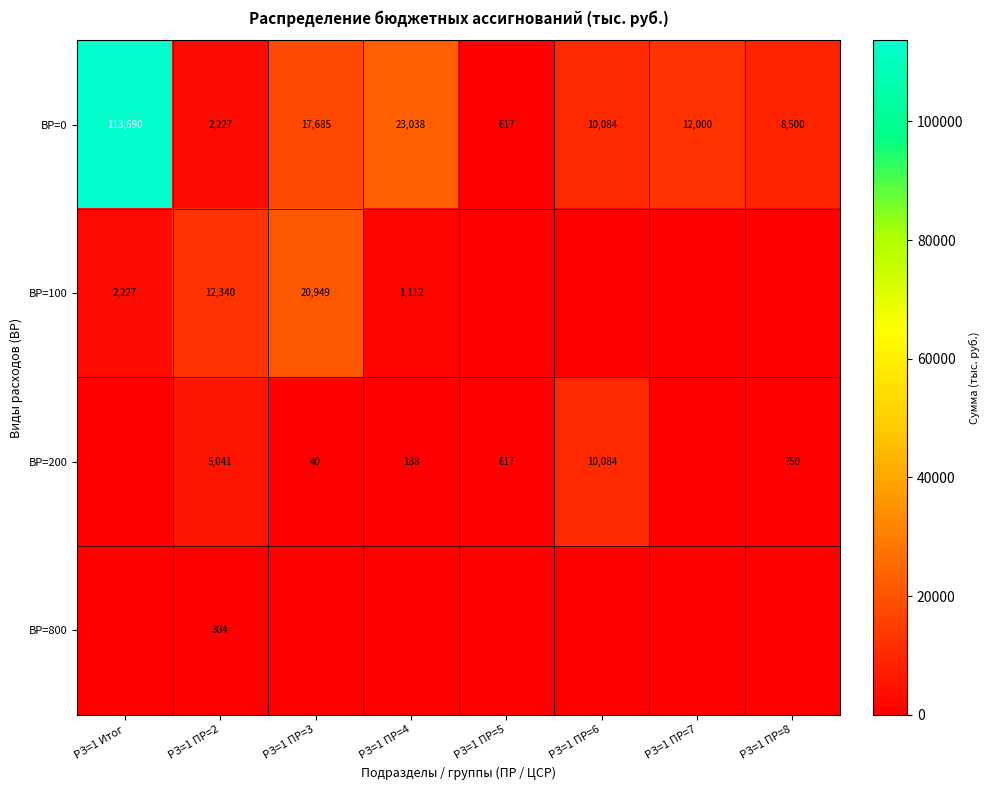

Count the number of data series in this chart.

4